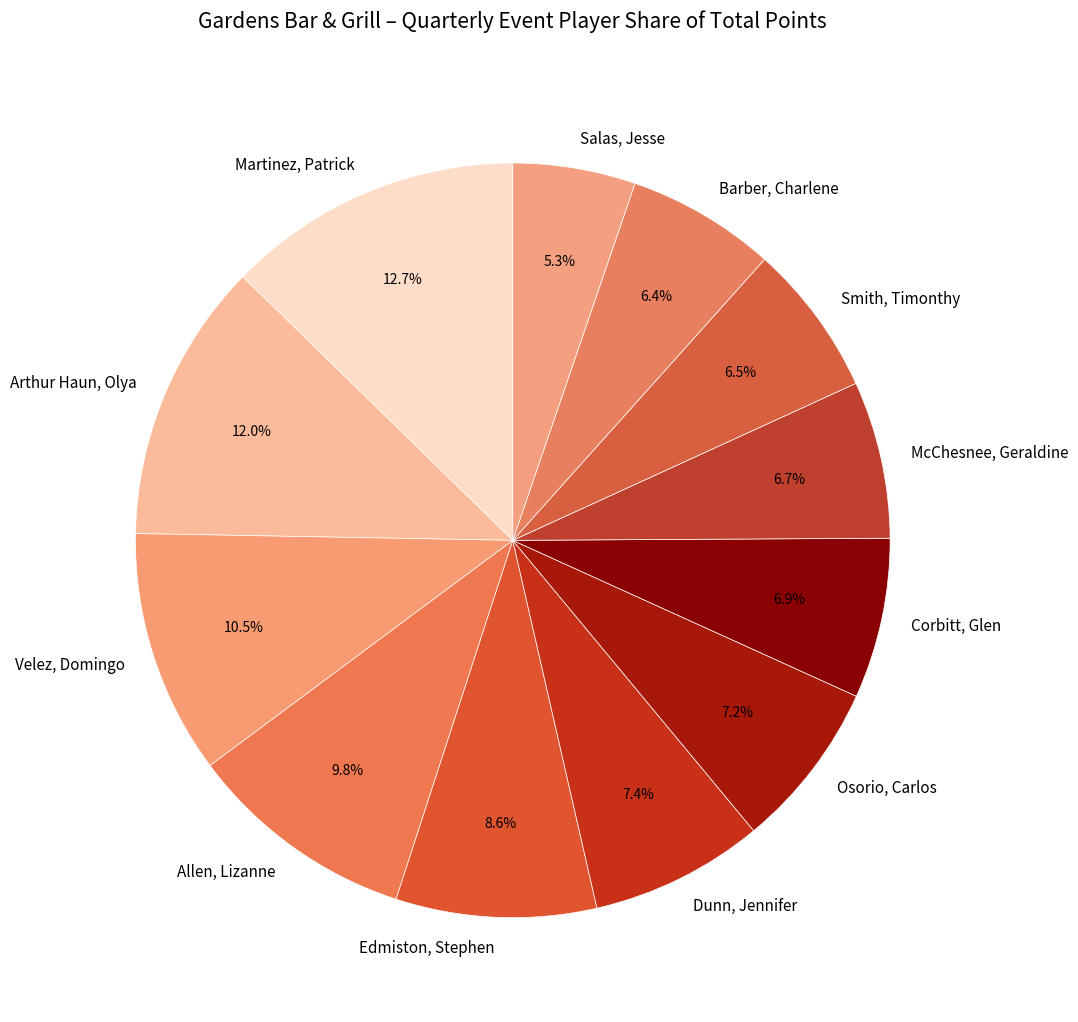

What percentage is the Barber, Charlene slice, to the nearest percent?

6%